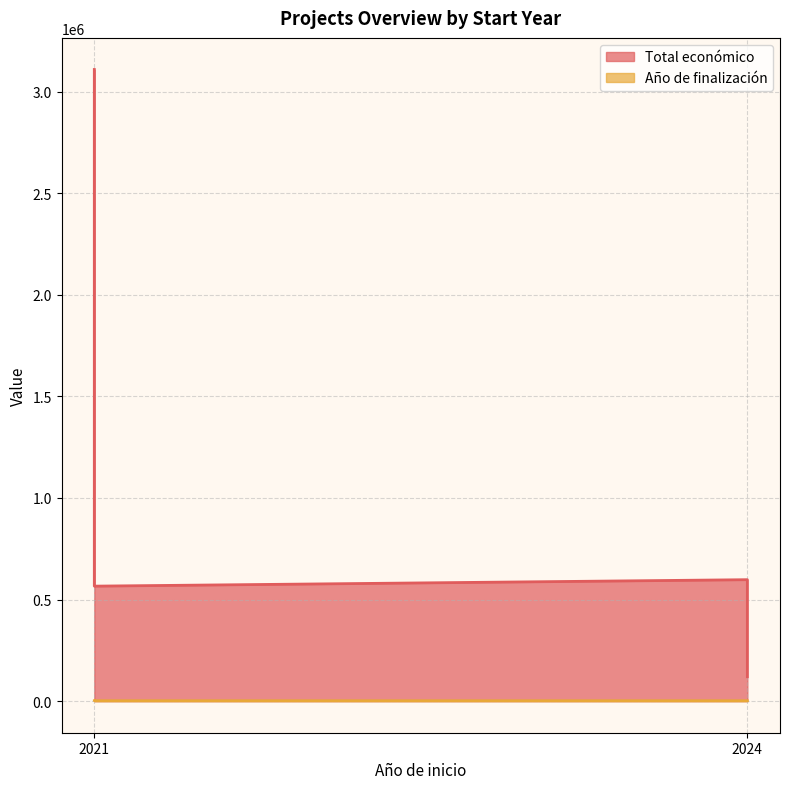

List the labels in order of Total económico value, smallest first.

2024, 2021, 2024, 2021